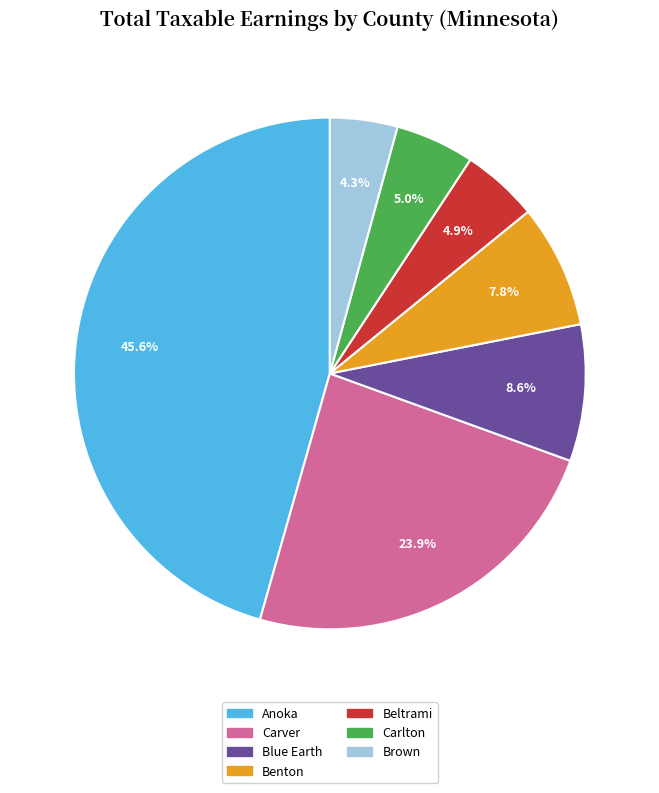

How many segments does this pie chart have?

7